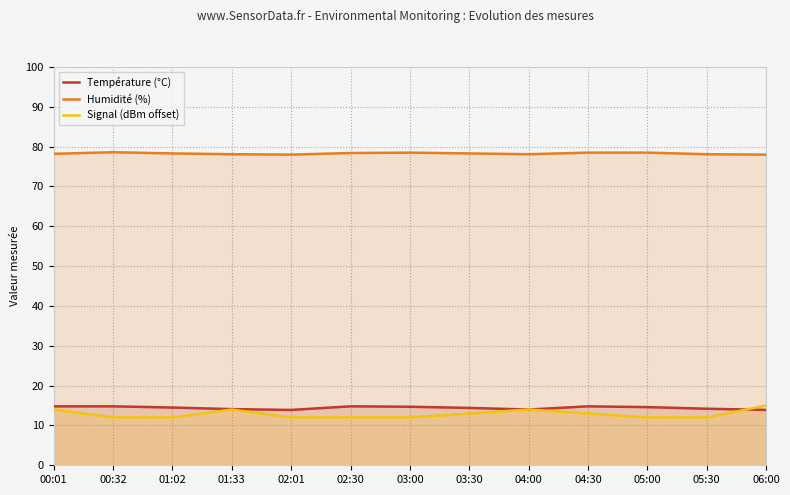

How many Humidité (%) values are between 78 and 79?

13